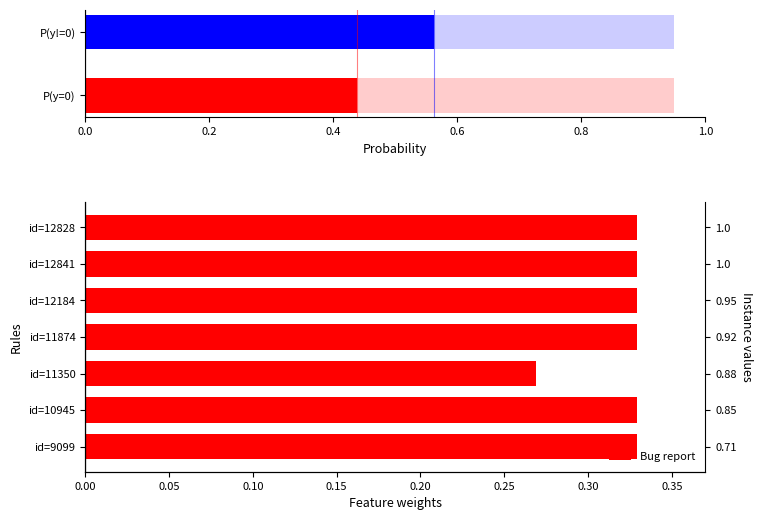

What is the difference between the maximum and minimum values?

0.1